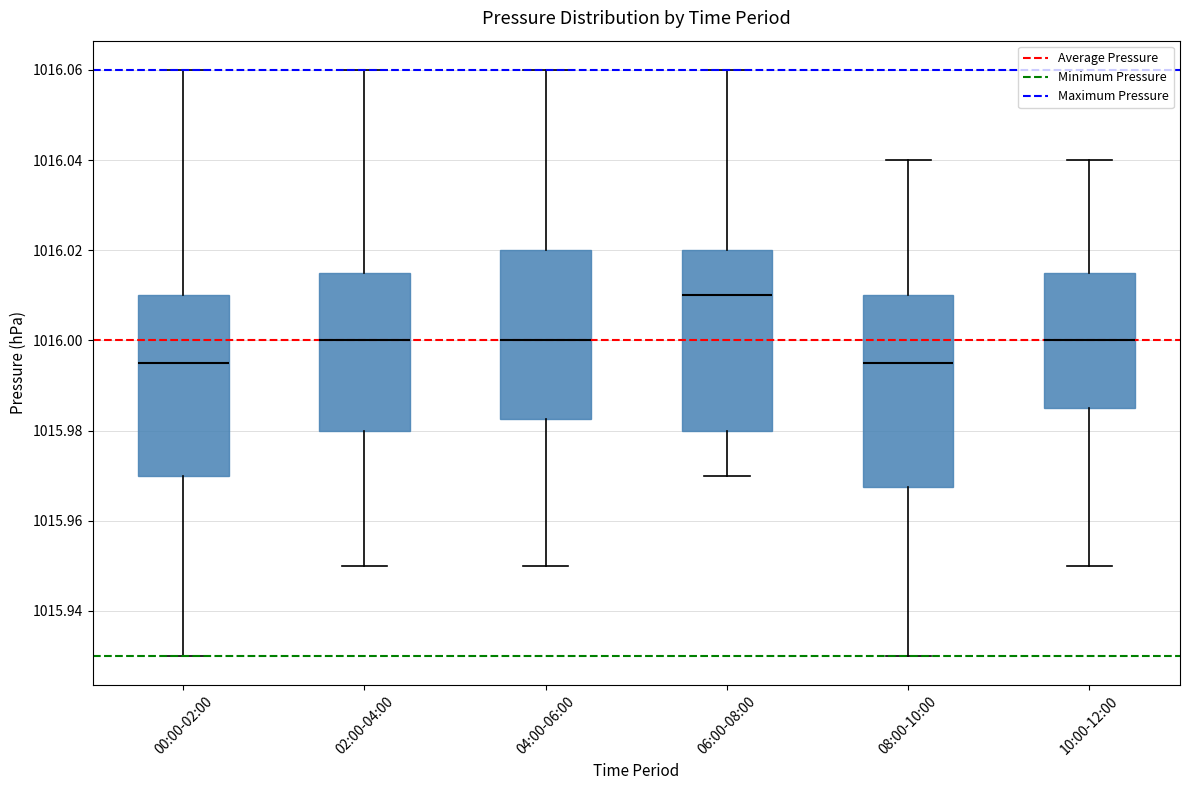

Where does the upper whisker of the box for 02:00-04:00 end on the y-axis? The values are not printed on the chart, so give them approximately, as read against the axis.

1016.060